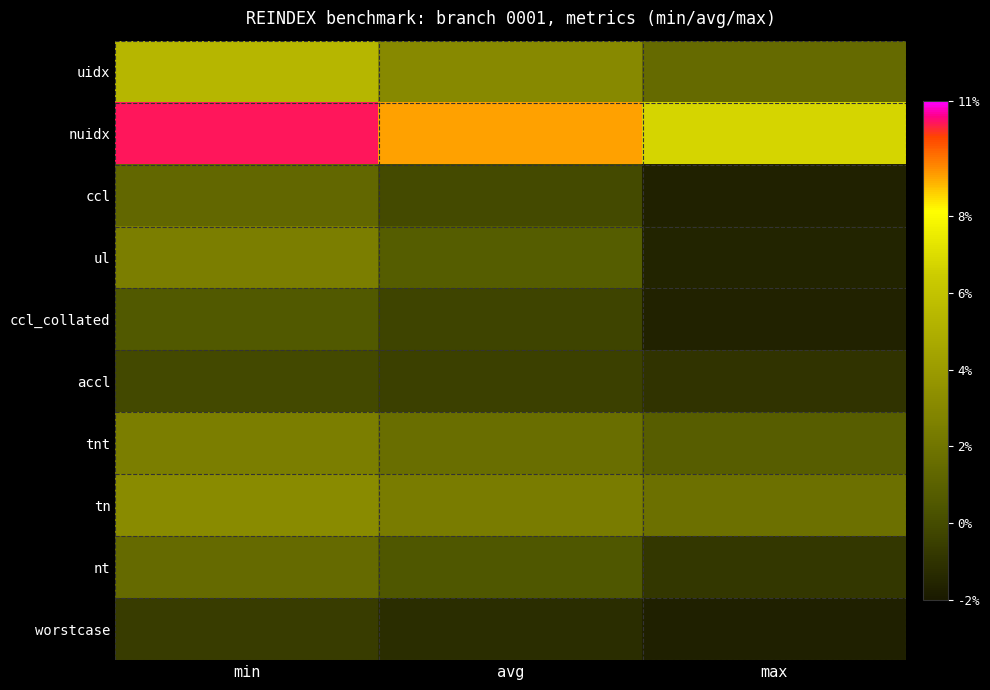

At avg, list the series in order from smallest to largest.

worstcase, accl, ccl_collated, ccl, nt, ul, tnt, tn, uidx, nuidx